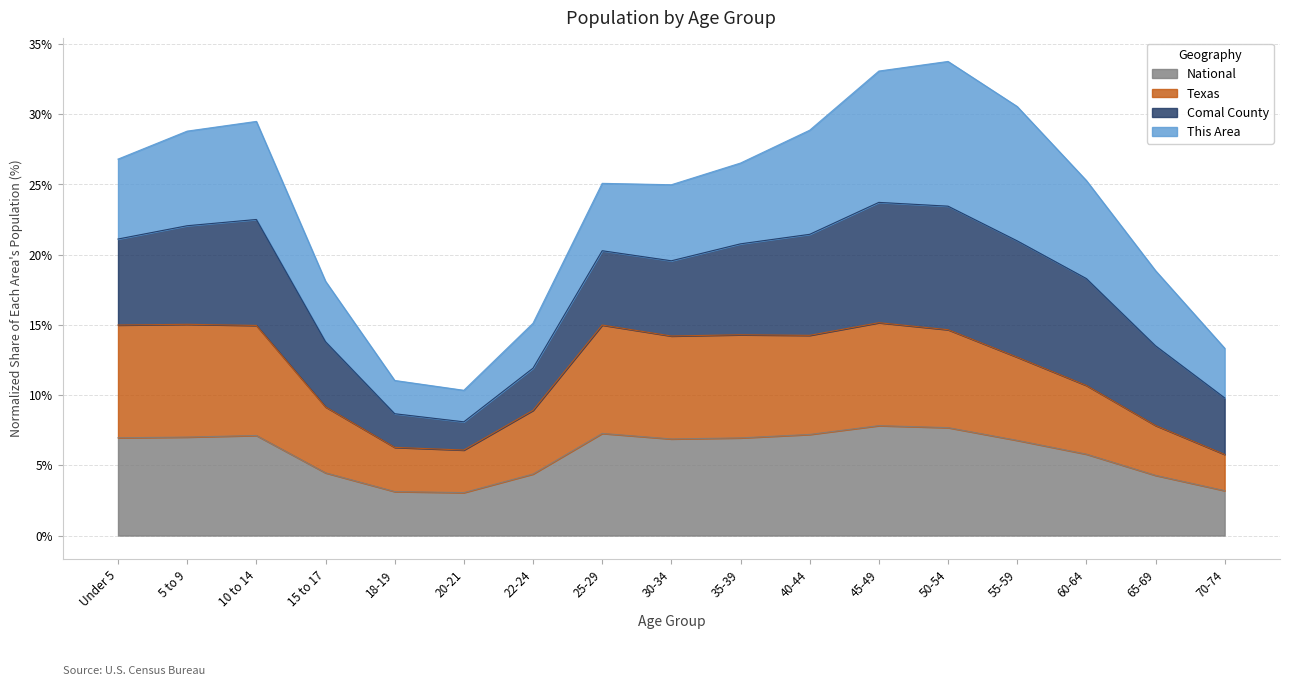

How many interior local valleys does the Texas series have?

3